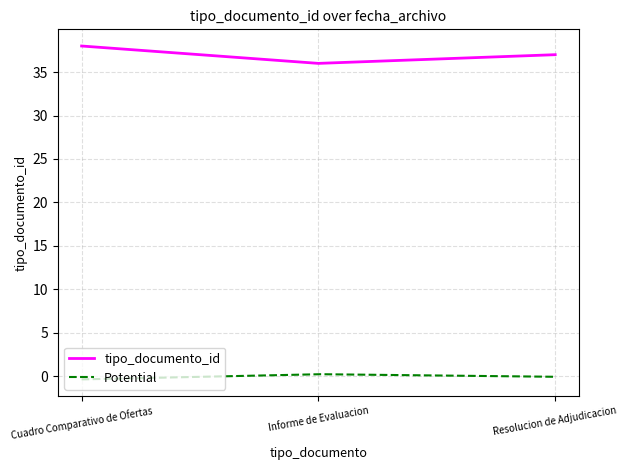

Reading left to right, what are all the values shown in this chart?

38	36	37